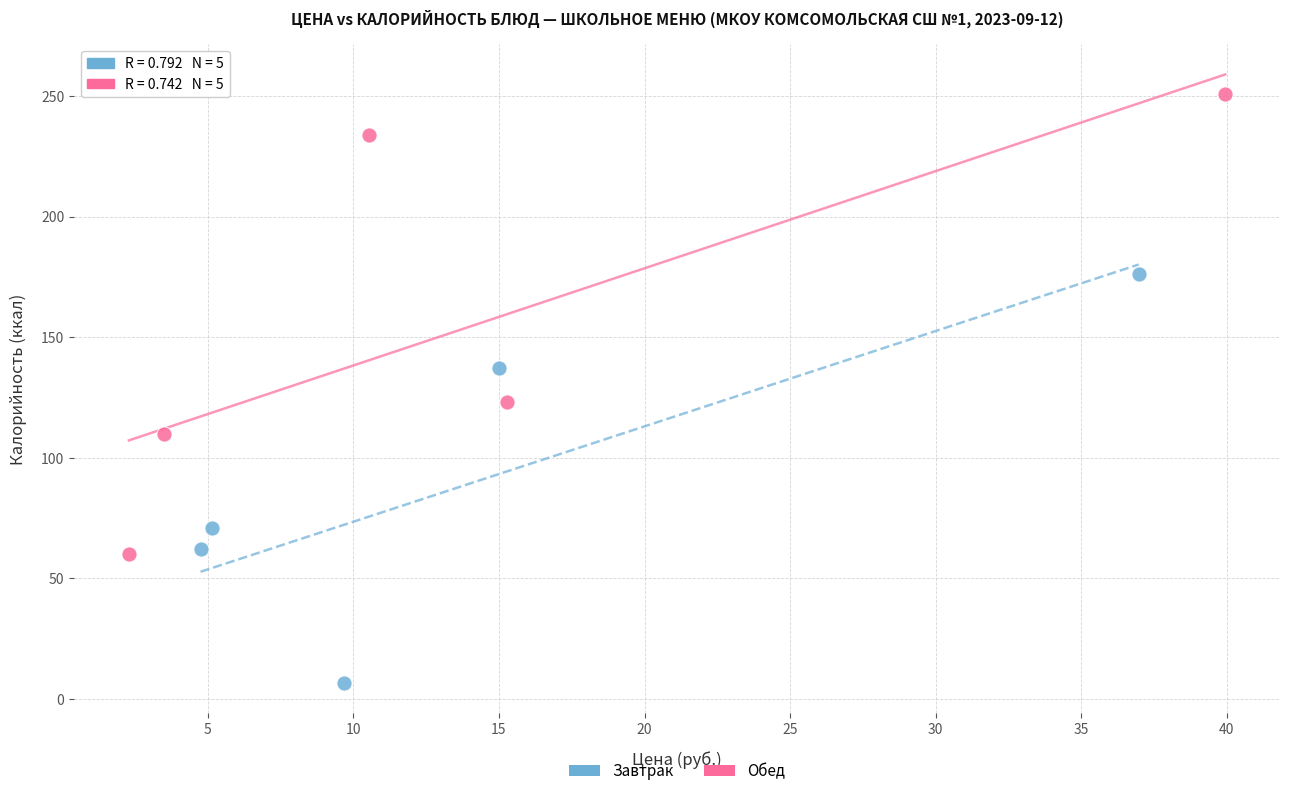

Which series contains the highest Y value?

Обед